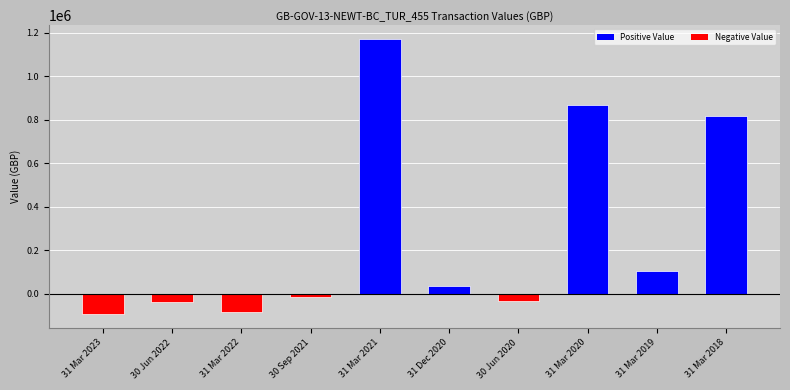

What is the label of the 8th bar from the left?

31 Mar 2020